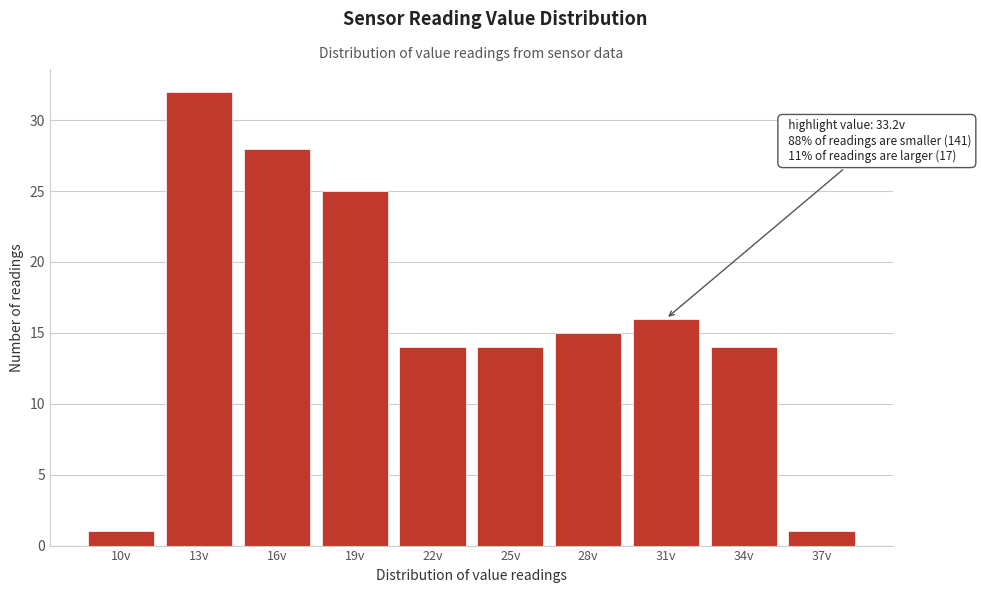

Reading left to right, extract all data points from this chart.

10v=1	13v=32	16v=28	19v=25	22v=14	25v=14	28v=15	31v=16	34v=14	37v=1